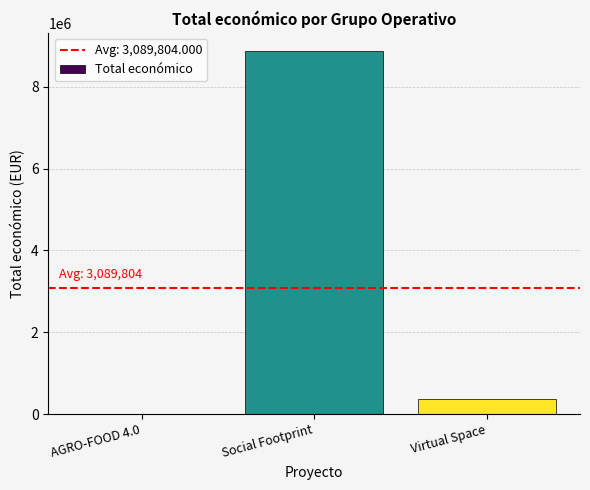

The chart shows a value of 8877649 at Social Footprint. True or false?

True